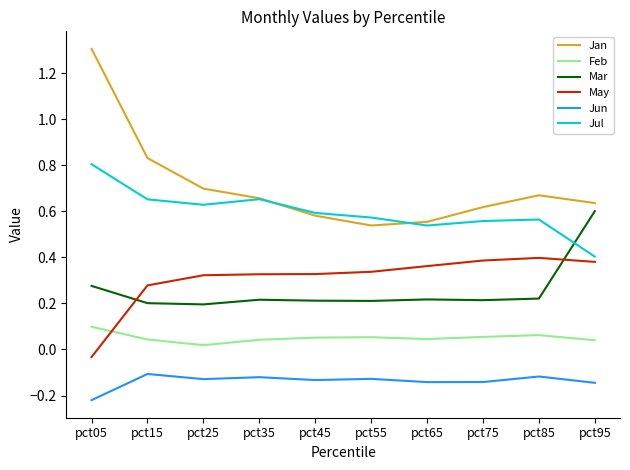

What are all the series names shown in the legend?

Jan, Feb, Mar, May, Jun, Jul